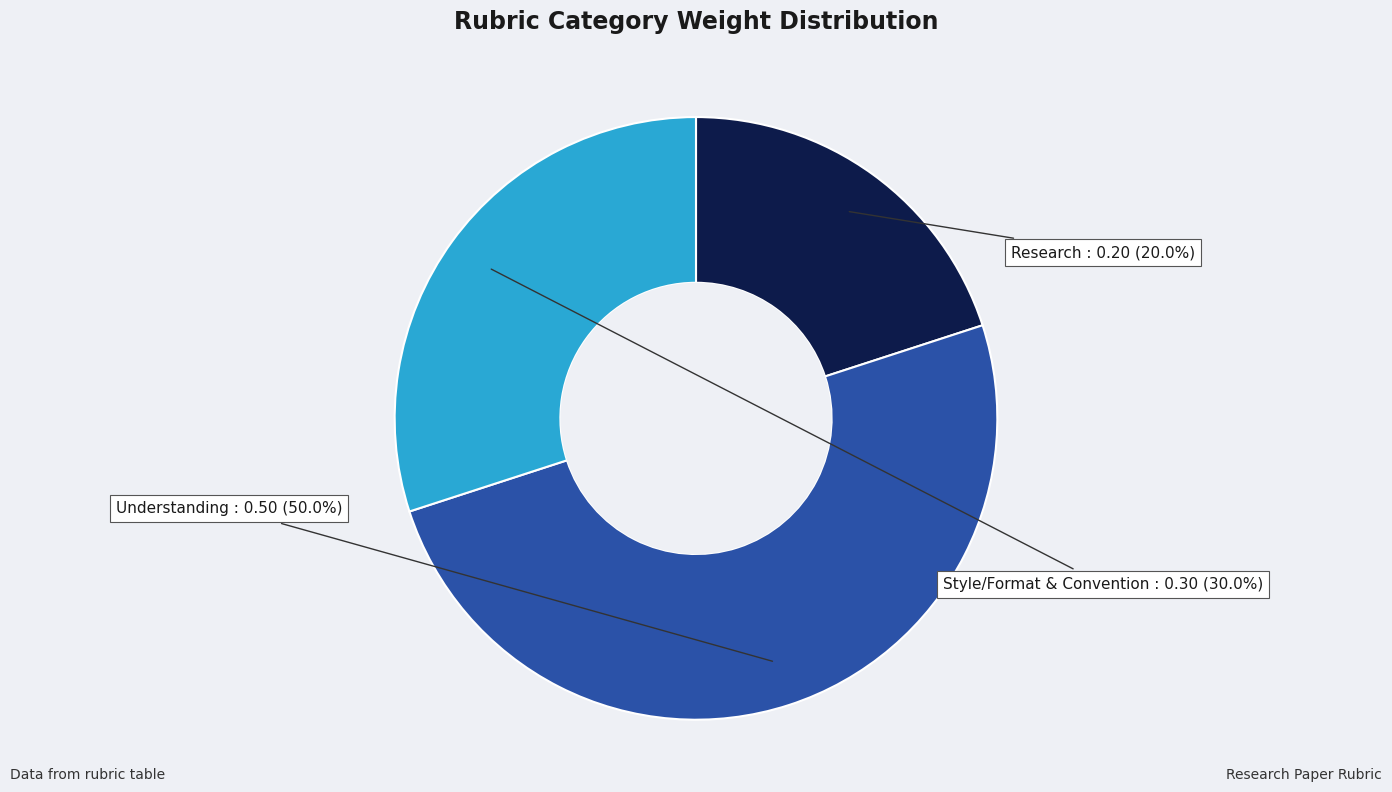

What is the largest slice in the pie chart?

Understanding